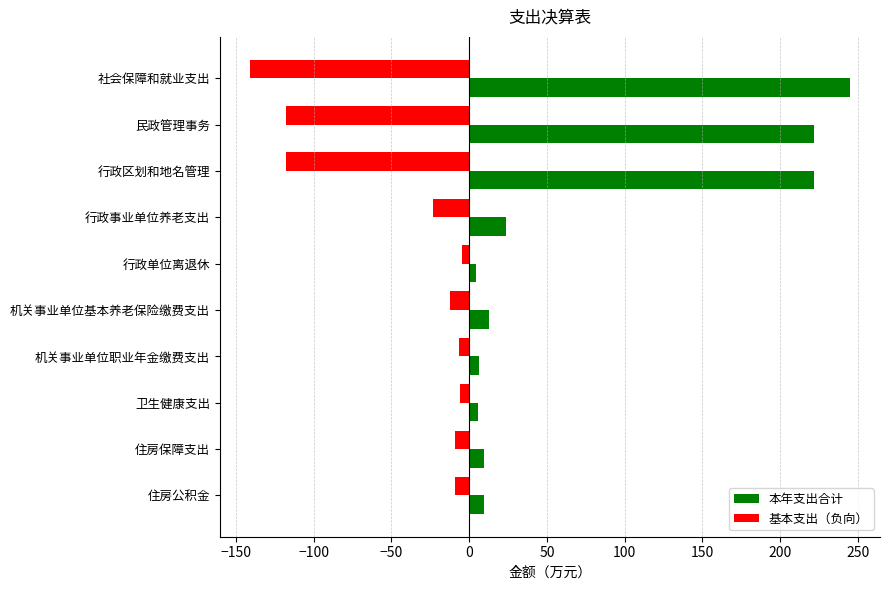

The value of 本年支出合计 at 机关事业单位基本养老保险缴费支出 is 12.5. True or false?

True